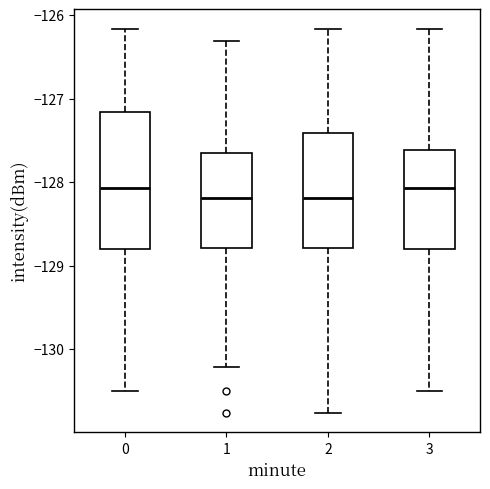

Reading left to right, read every box against the y-axis: the position of its median line, the range the box covers, and the ends of its whiskers. The values are not printed on the chart, so give them approximately, as read against the axis.

0: median -128.1, box -128.8 to -127.2, whiskers -130.5 to -126.2
1: median -128.2, box -128.8 to -127.7, whiskers -130.2 to -126.3
2: median -128.2, box -128.8 to -127.4, whiskers -130.8 to -126.2
3: median -128.1, box -128.8 to -127.6, whiskers -130.5 to -126.2